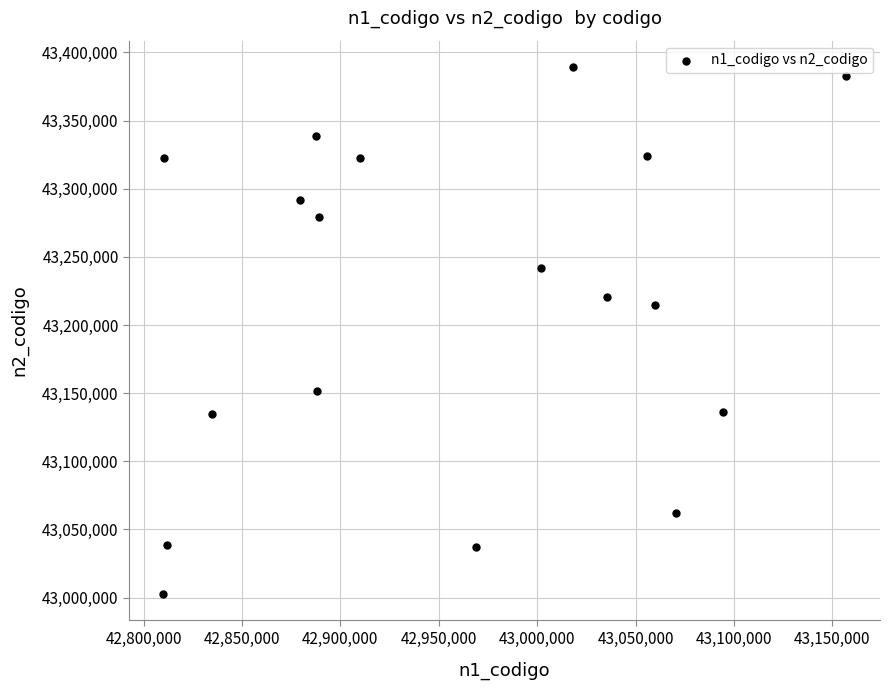

What Y value in the scatter plot is closest to 43195922?

43214491.2